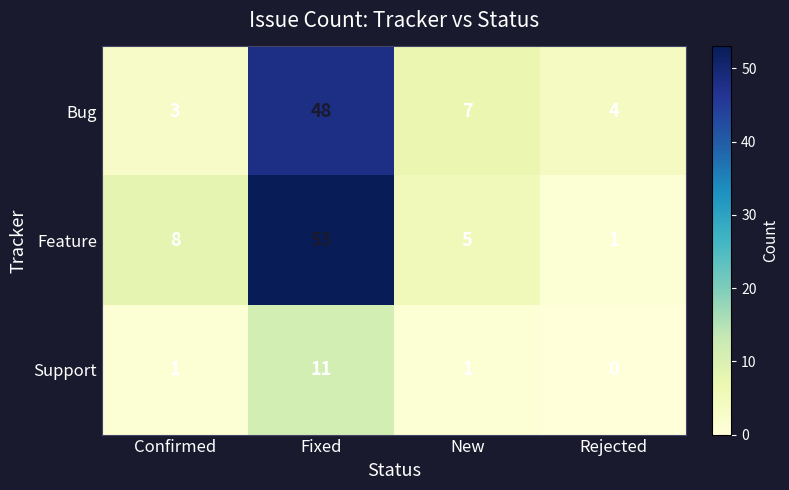

At which label does Support reach its peak?

Fixed